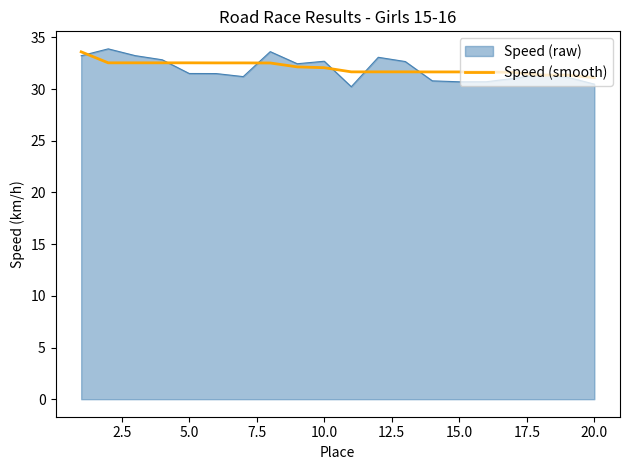

What is the highest value of the Speed (raw) series?

33.9